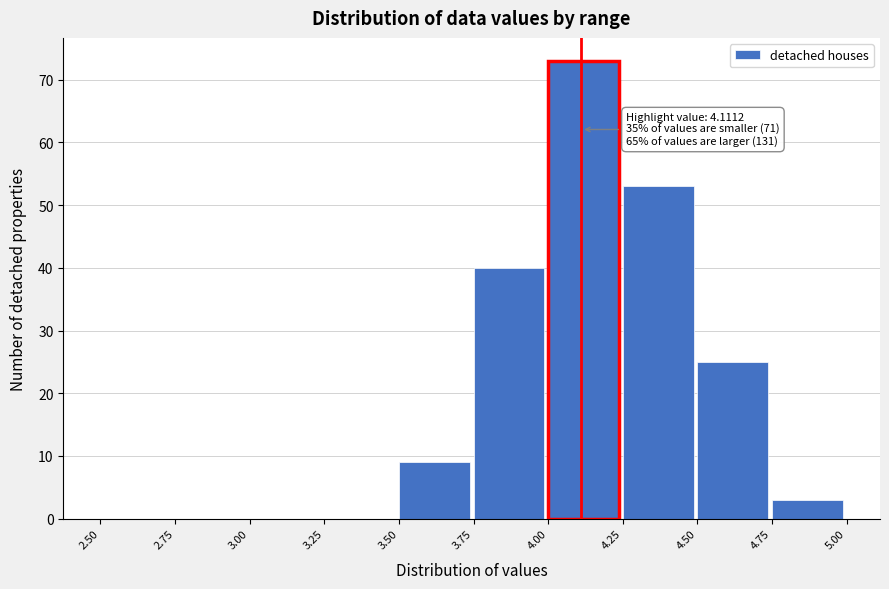

Which range on the x-axis has the tallest bar?

4.00 to 4.25